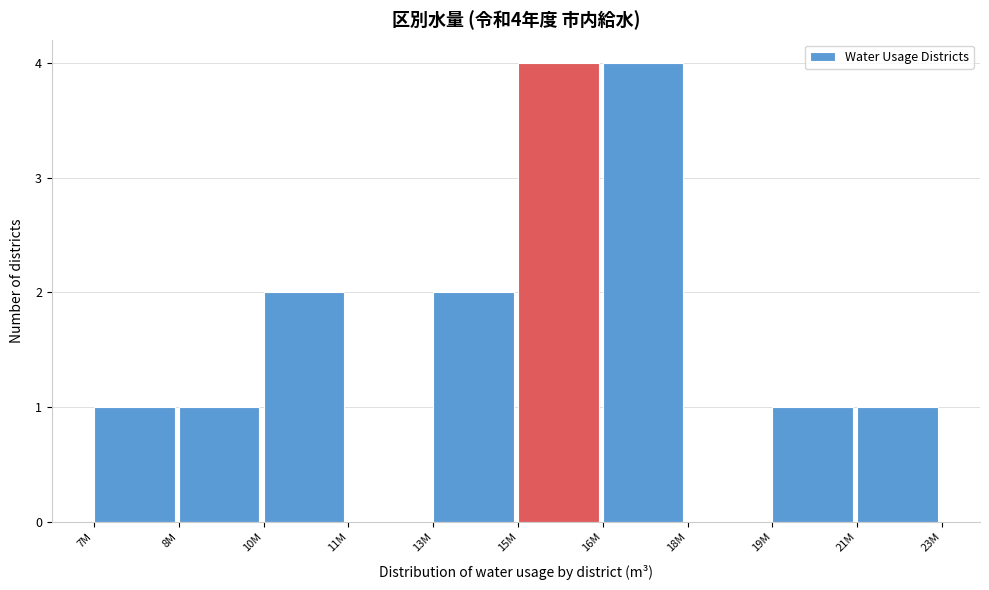

Reading right to left, transcribe all the data shown in this chart.

21M=1	19M=1	18M=0	16M=4	15M=4	13M=2	11M=0	10M=2	8M=1	7M=1